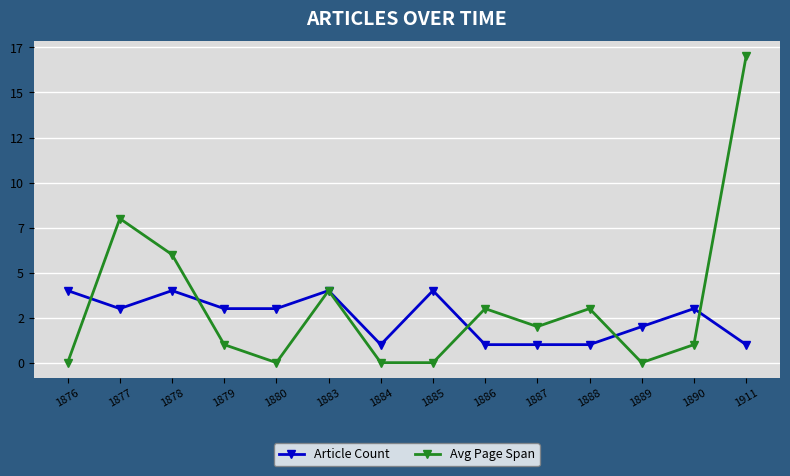

Is this an area chart (filled region under the line)?

No